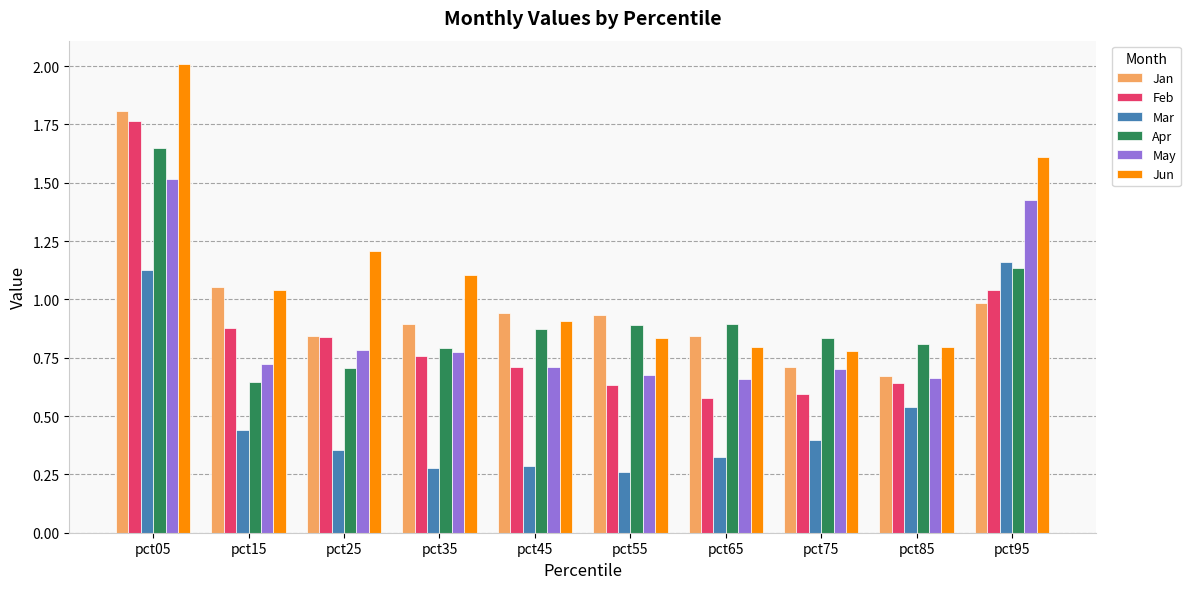

Which series has the largest total across all categories?

Jun